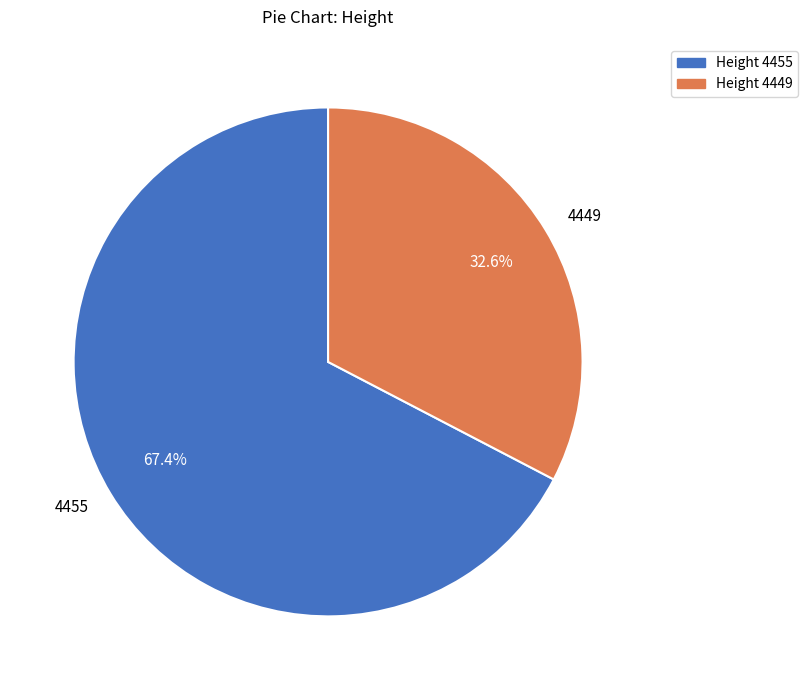

True or false: 4449 accounts for 33% of the total.

True